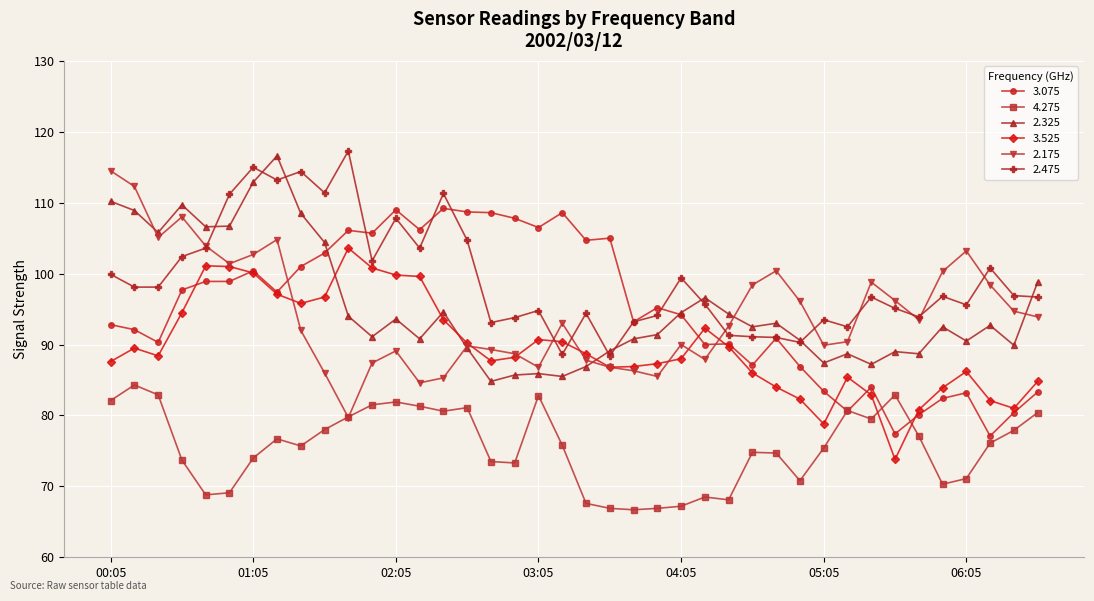

True or false: 2.175 has more than 0 points higher than both neighbors.

True